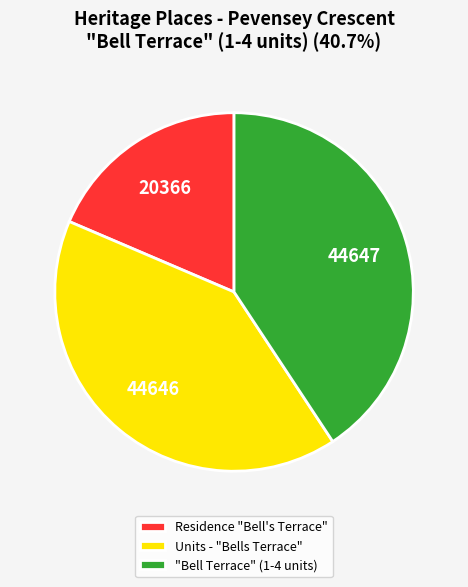

Between Residence "Bell's Terrace" and "Bell Terrace" (1-4 units), which is larger?

"Bell Terrace" (1-4 units)